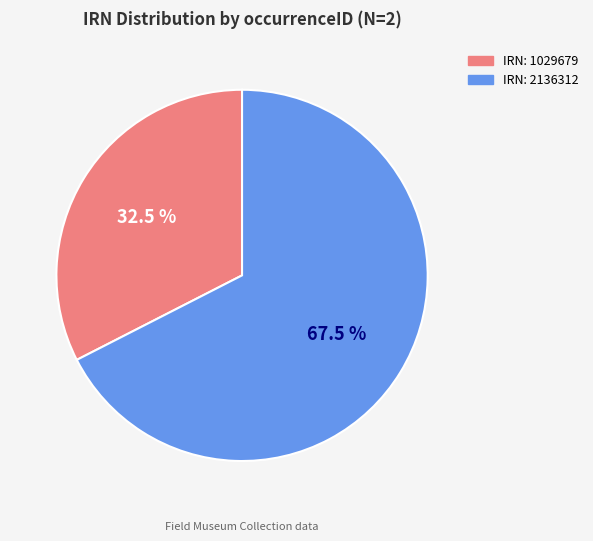

Is there a majority slice in this chart?

Yes